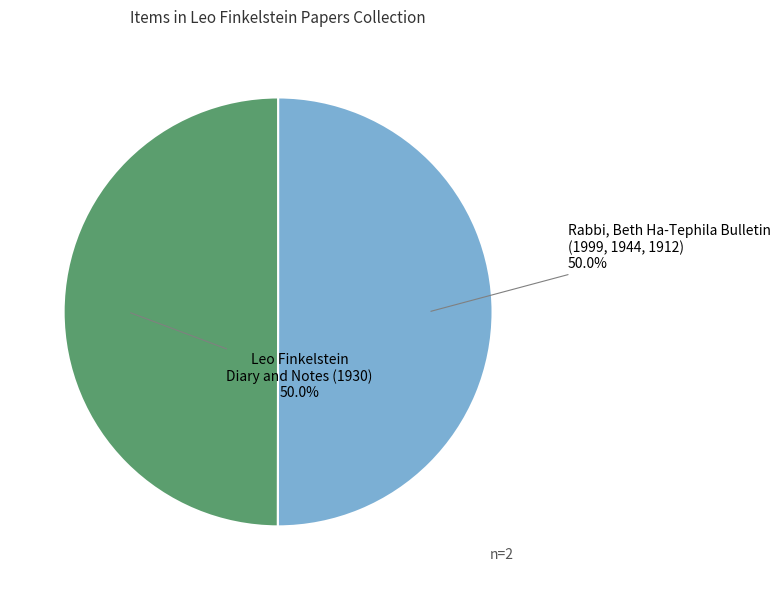

Count the number of slices in the pie.

2